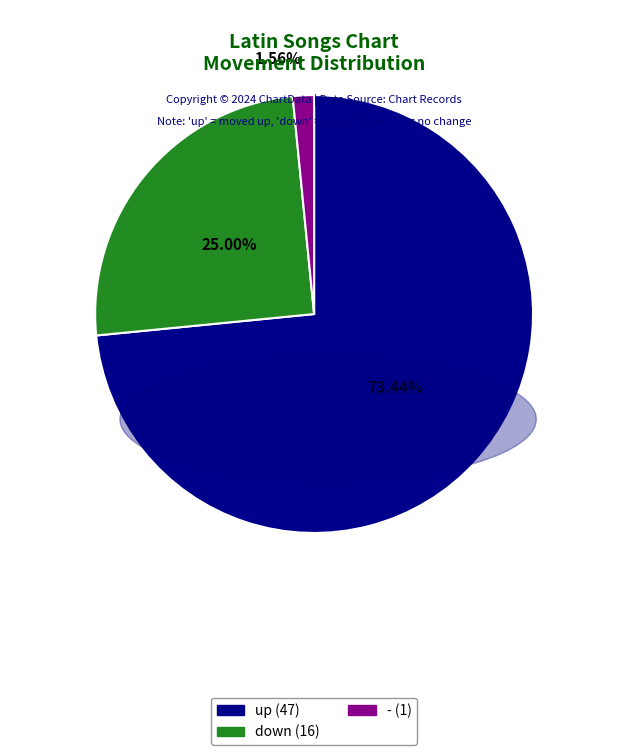

To the nearest percent, what is the combined percentage of down and up?

98%